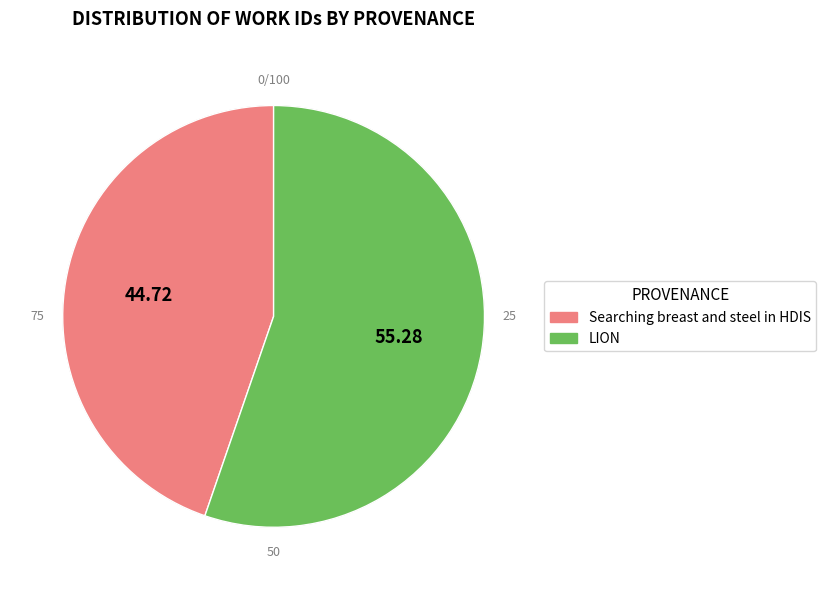

To the nearest percent, what is the average slice percentage?

50%